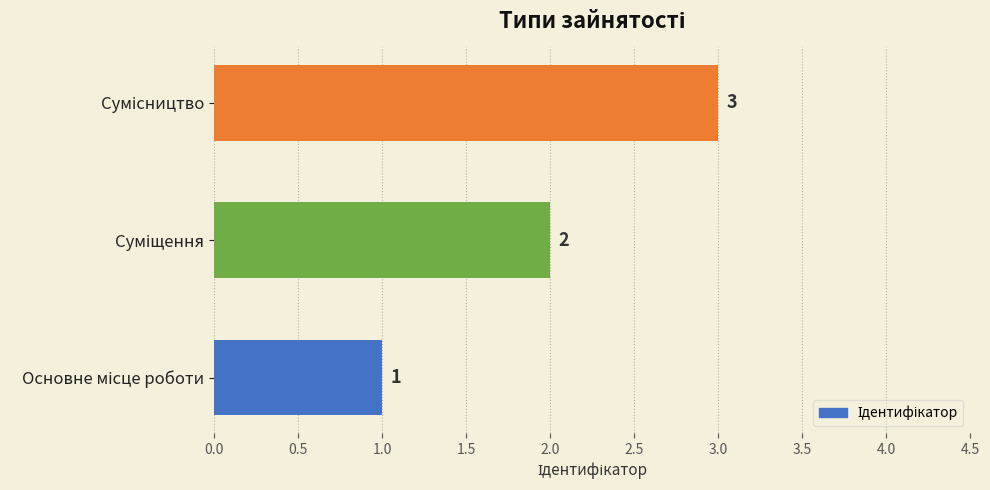

How many bars are there in total?

3